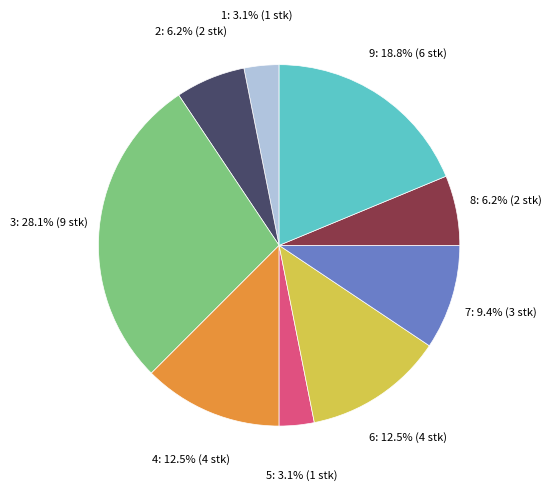

To the nearest percent, what portion does 1 represent?

3%